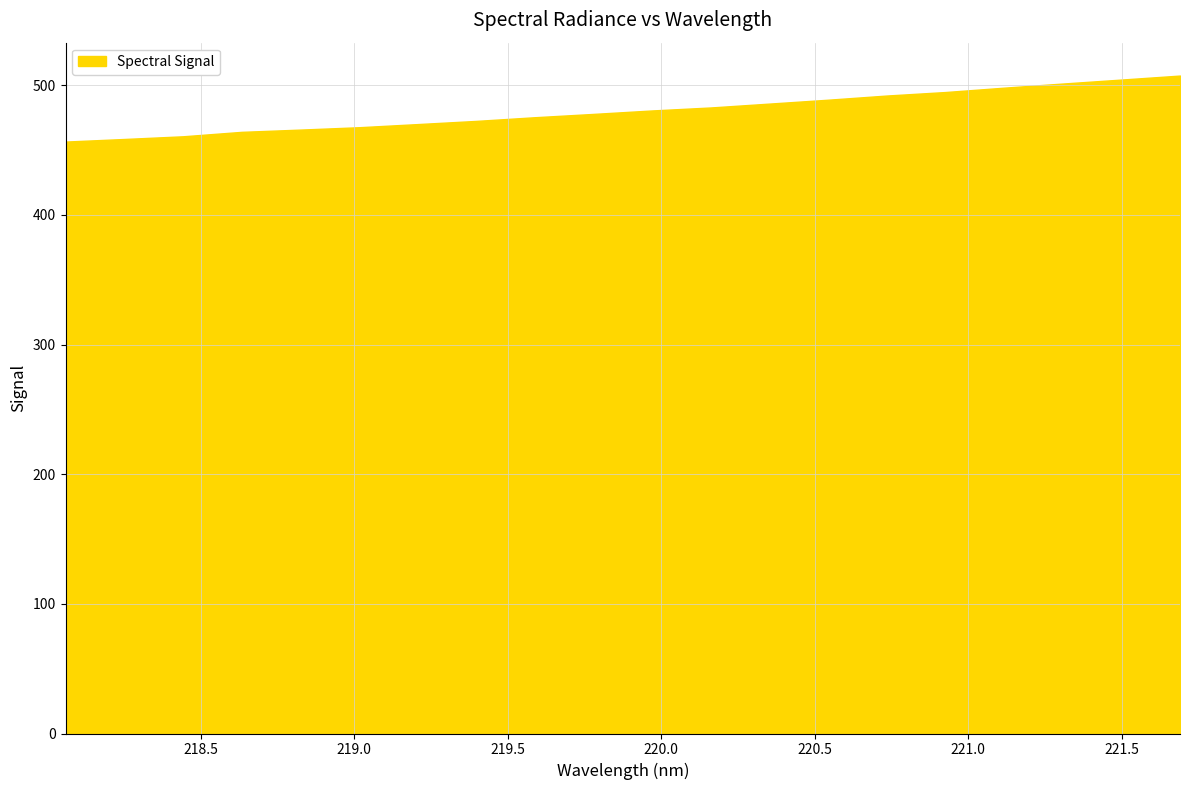

What is the difference between the maximum and minimum values?

50.9